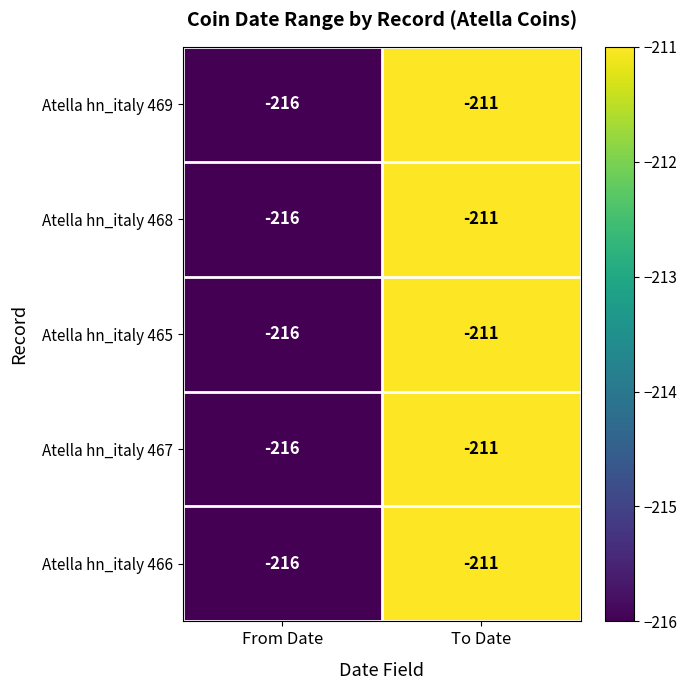

At which category is the sum across all series the highest?

To Date